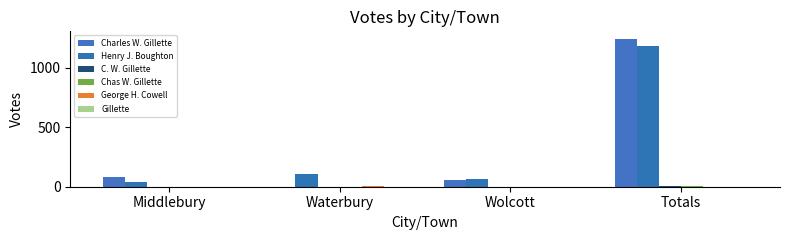

List the series in order of their peak value, lowest first.

Gillette, Chas W. Gillette, George H. Cowell, C. W. Gillette, Henry J. Boughton, Charles W. Gillette